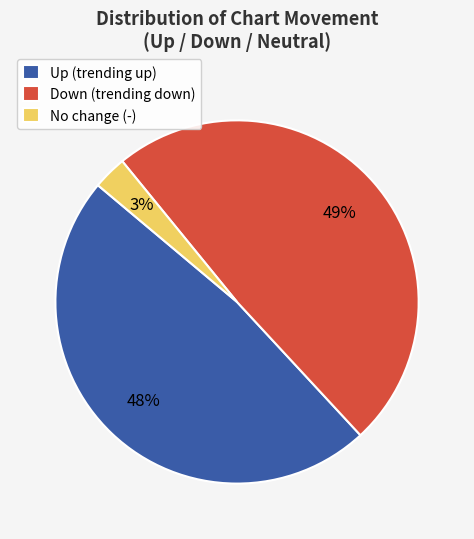

Is it true that Up (trending up) is 36% of the pie?

False